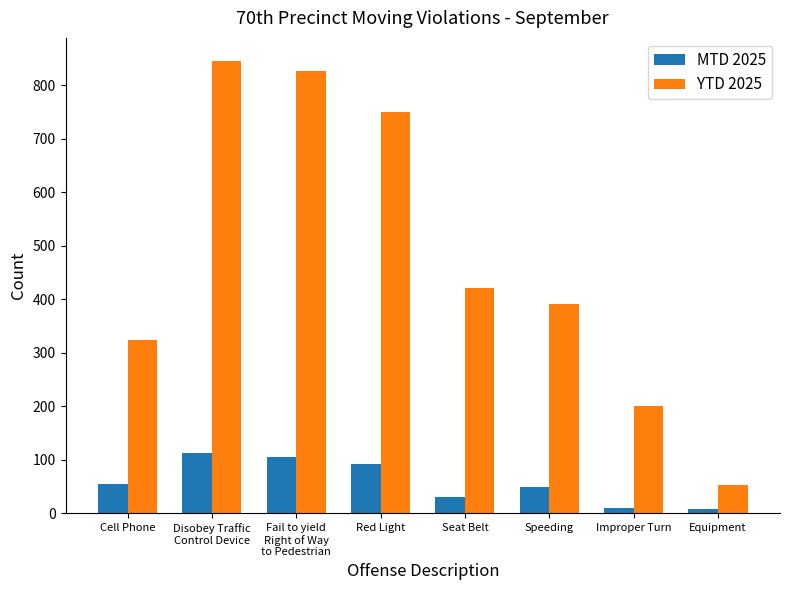

List the series in order of their peak value, highest first.

YTD 2025, MTD 2025